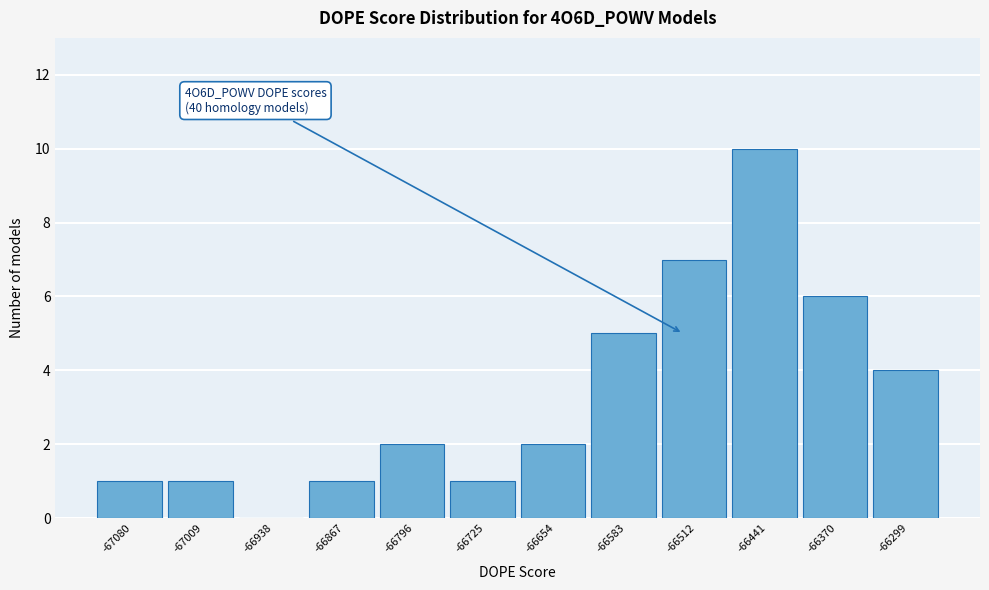

Over which range of the x-axis is the bar tallest?

-66480 to -66410